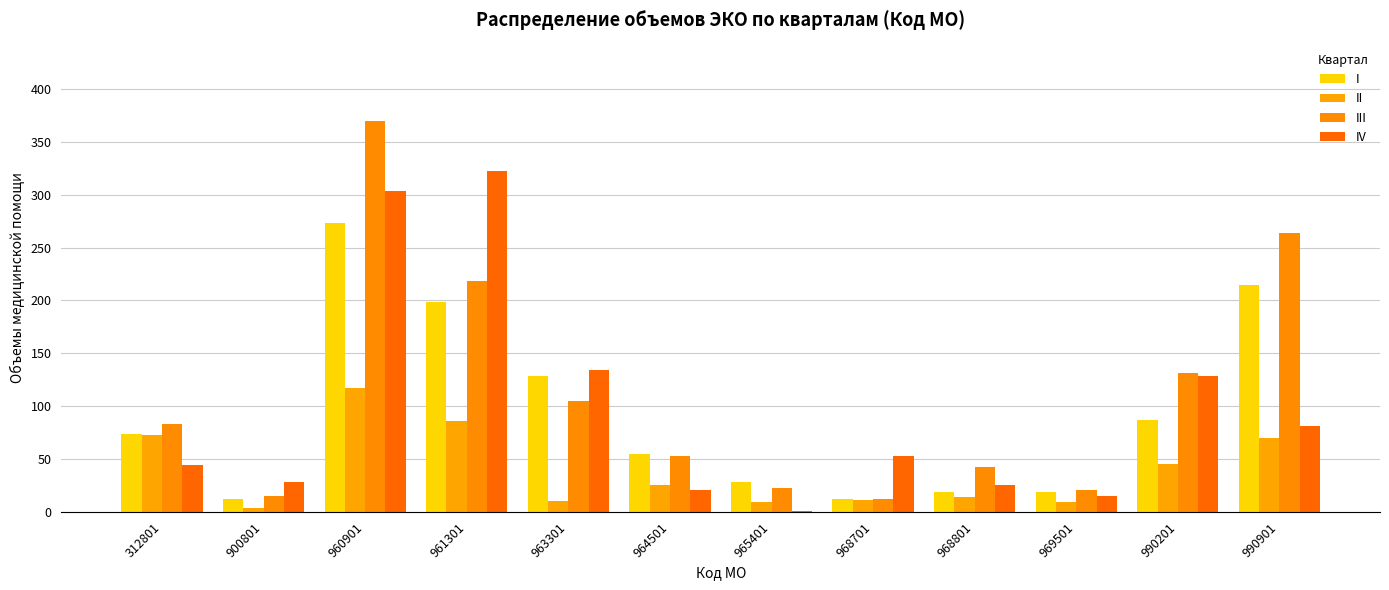

How many categories are shown in the chart?

12